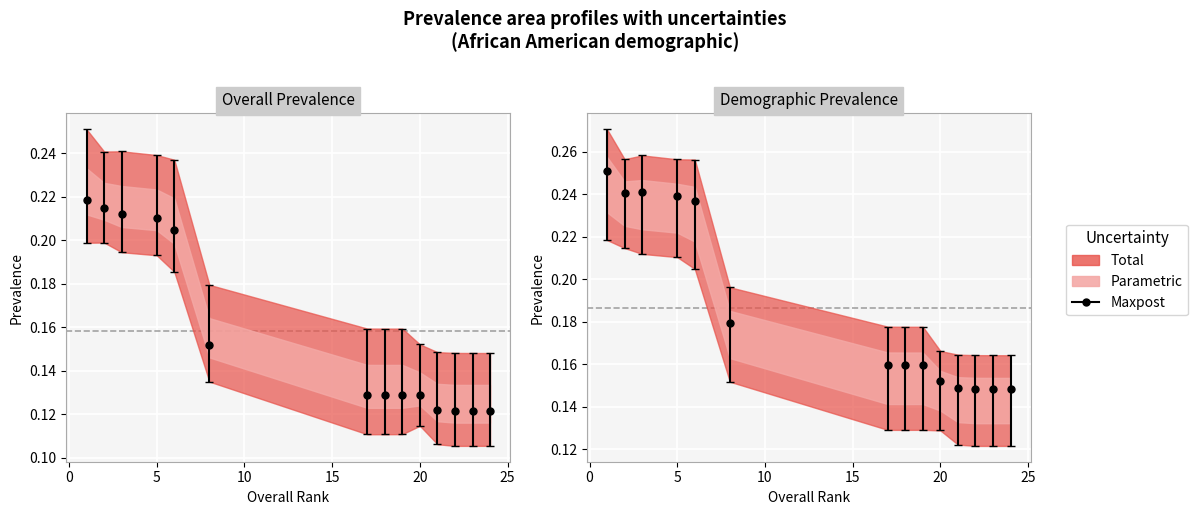

At which category does the chart reach its peak across all series?

1